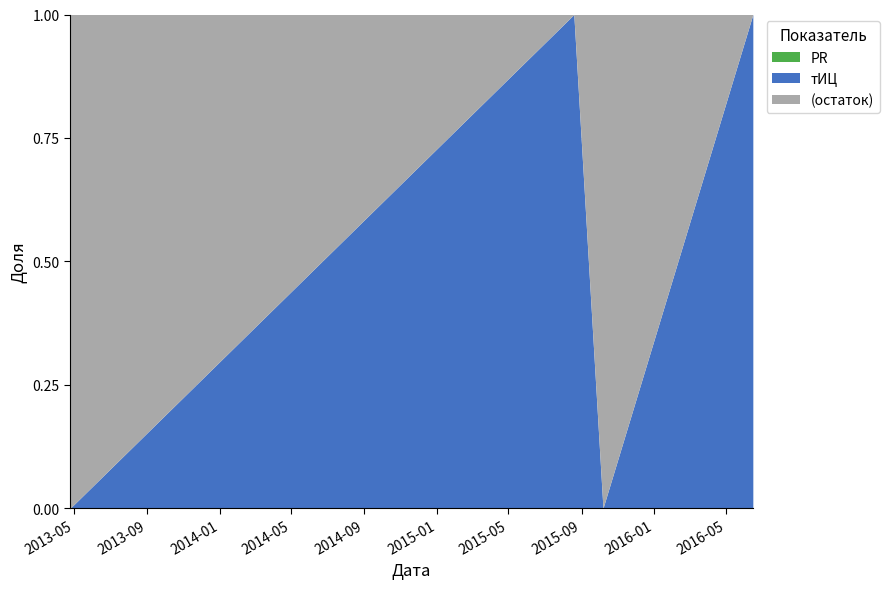

Does the chart have visible grid lines?

Yes